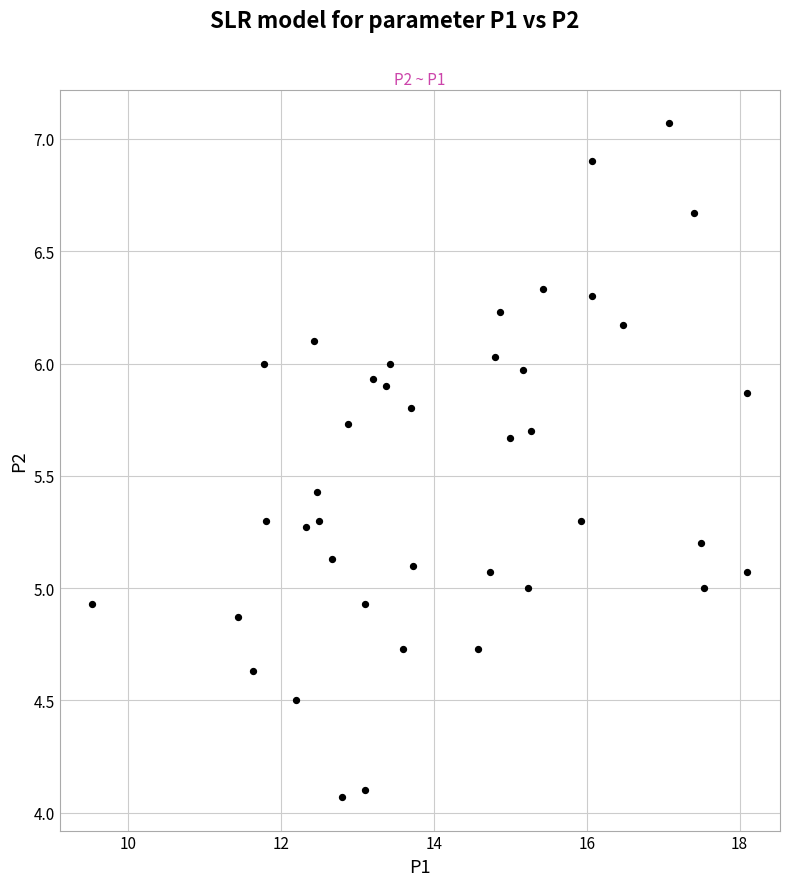

What is the range of X values (max minus min)?

8.6